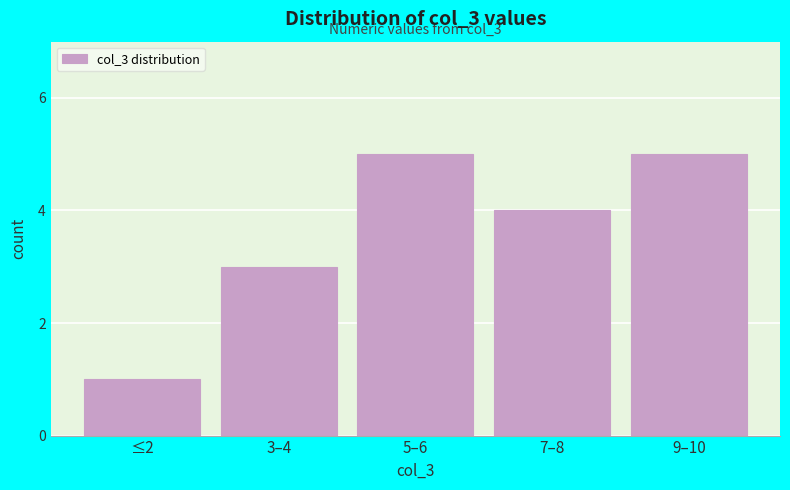

Reading right to left, what are all the values shown in this chart?

5	4	5	3	1